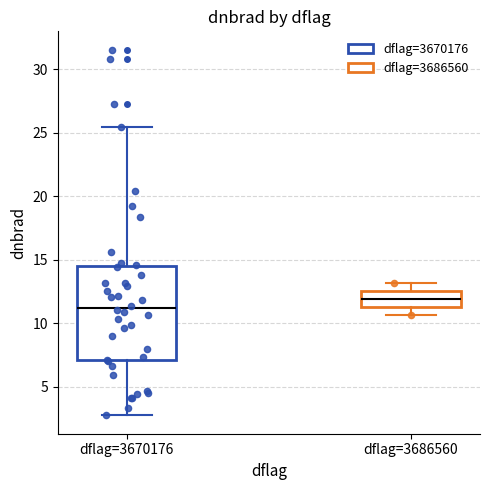

Reading left to right, read every box against the y-axis: the position of its median line, the range the box covers, and the ends of its whiskers. The values are not printed on the chart, so give them approximately, as read against the axis.

dflag=3670176: median 11.0, box 7.0 to 14.5, whiskers 2.5 to 25.5
dflag=3686560: median 12.0, box 11.5 to 12.5, whiskers 10.5 to 13.0